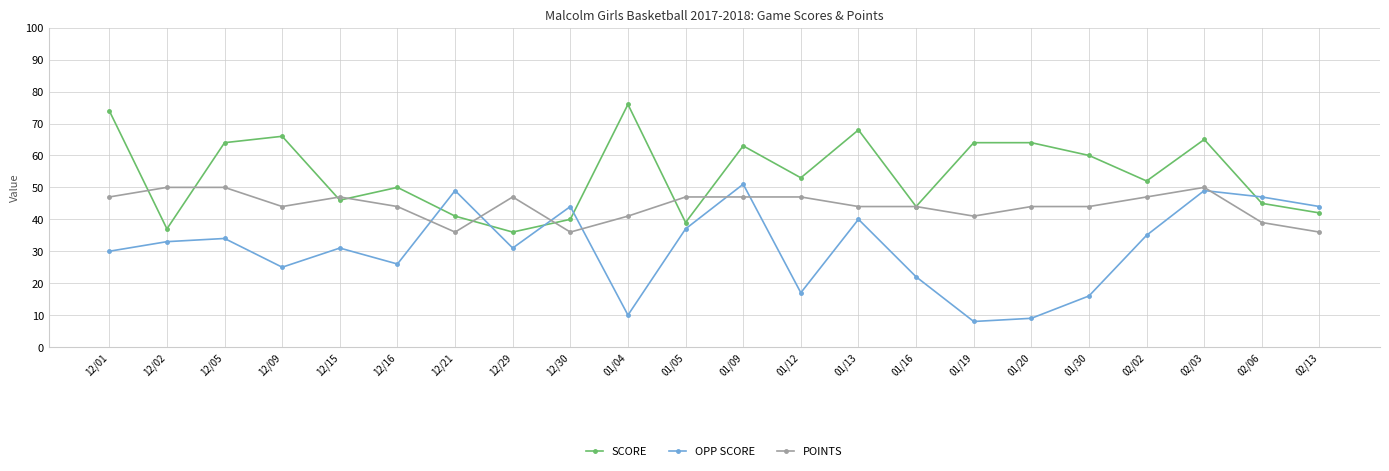

What is the label of the 3rd point from the left?

12/05